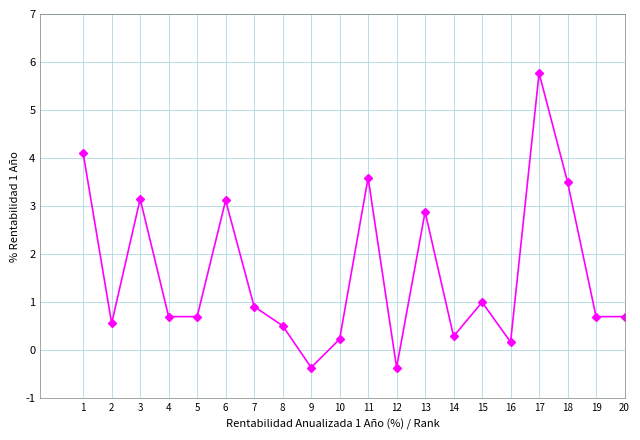

At which category does the data reach its first local peak?

3